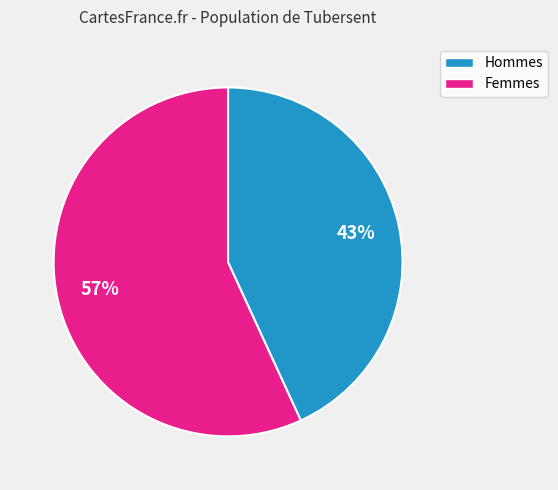

To the nearest percent, what is the difference between the largest and smallest slice percentages?

14%